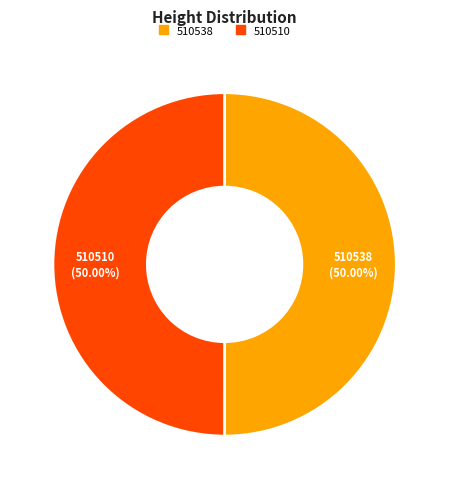

How many segments does this pie chart have?

2